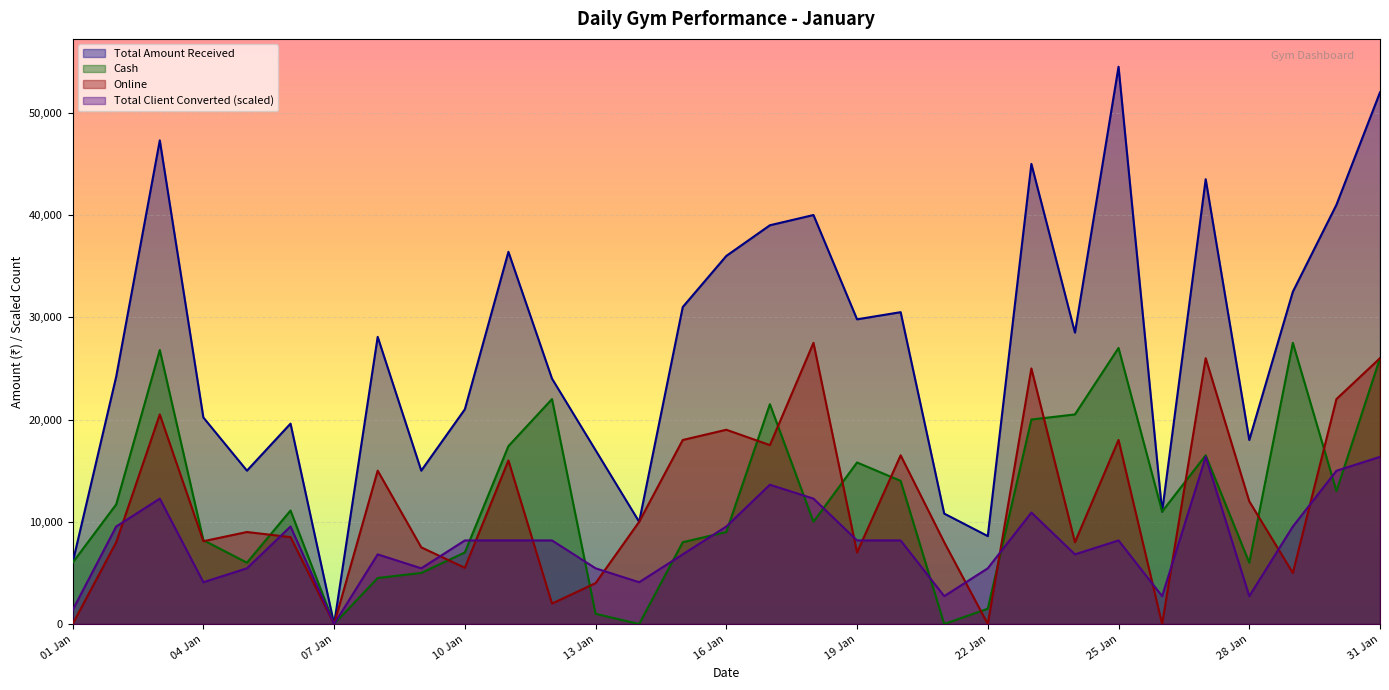

At which label does Online first exceed 9000?

03 Jan